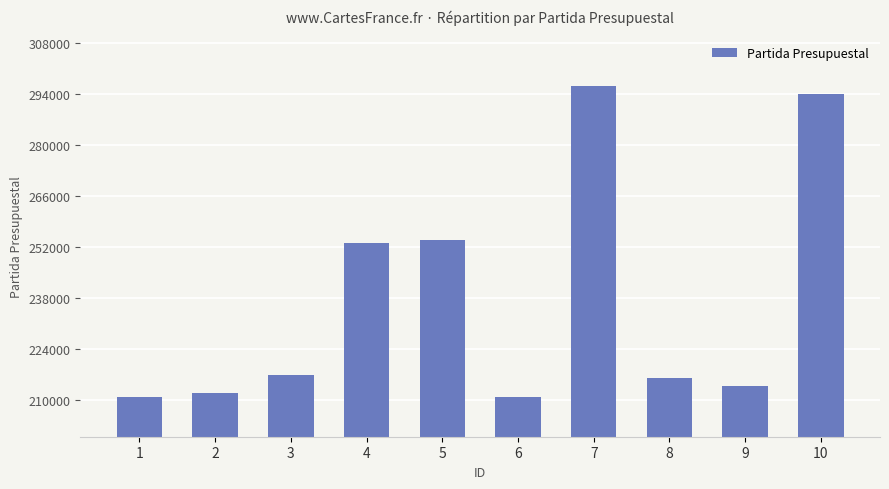

Approximately how many times larger is the value at 5 compared to 7?

0.9